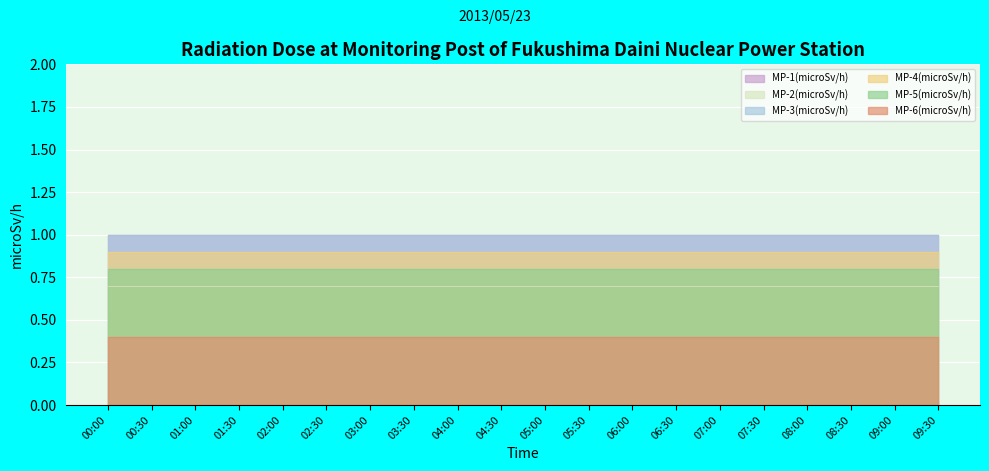

Which has a higher value, 00:30 or 07:30?

00:30